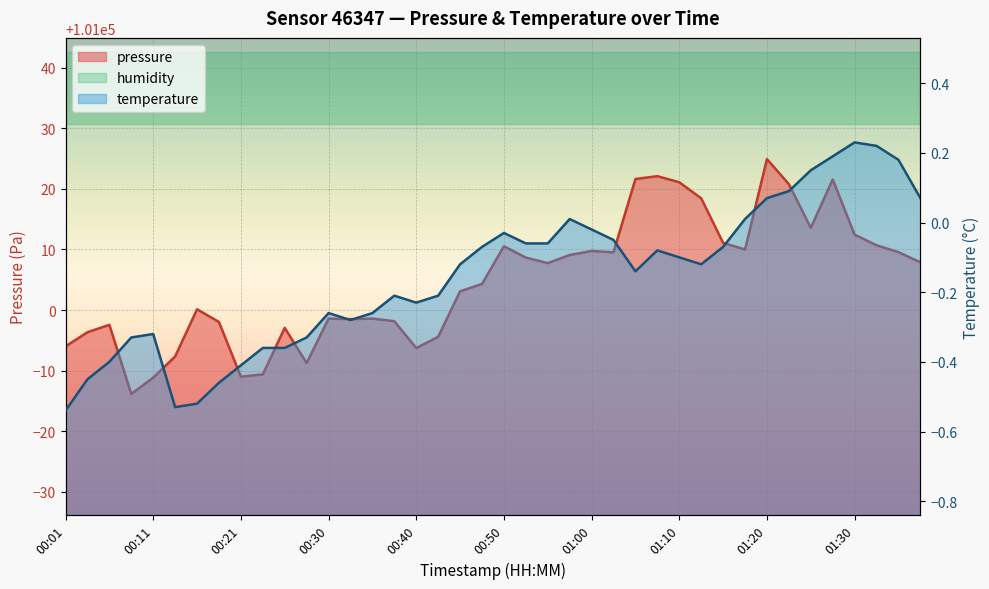

At which category does pressure reach its first local valley?

00:08